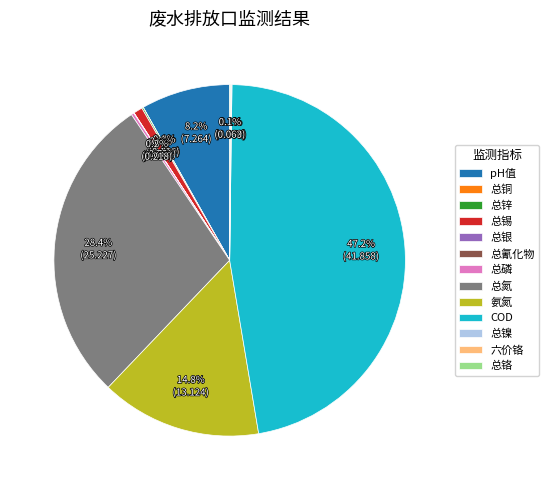

Do 总氮 and 氨氮 together represent more than half of the pie?

No